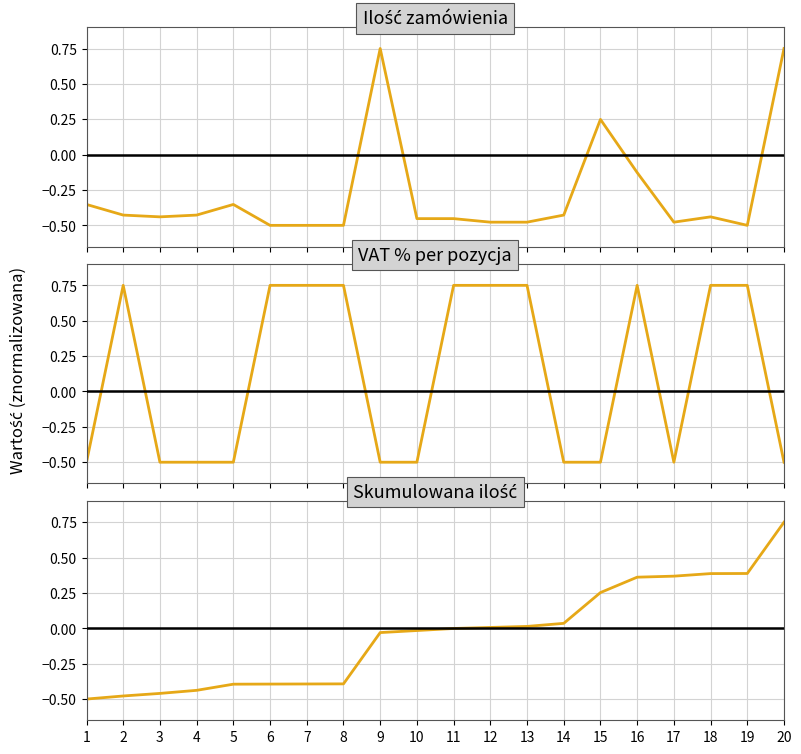

How many series are shown in this chart?

3